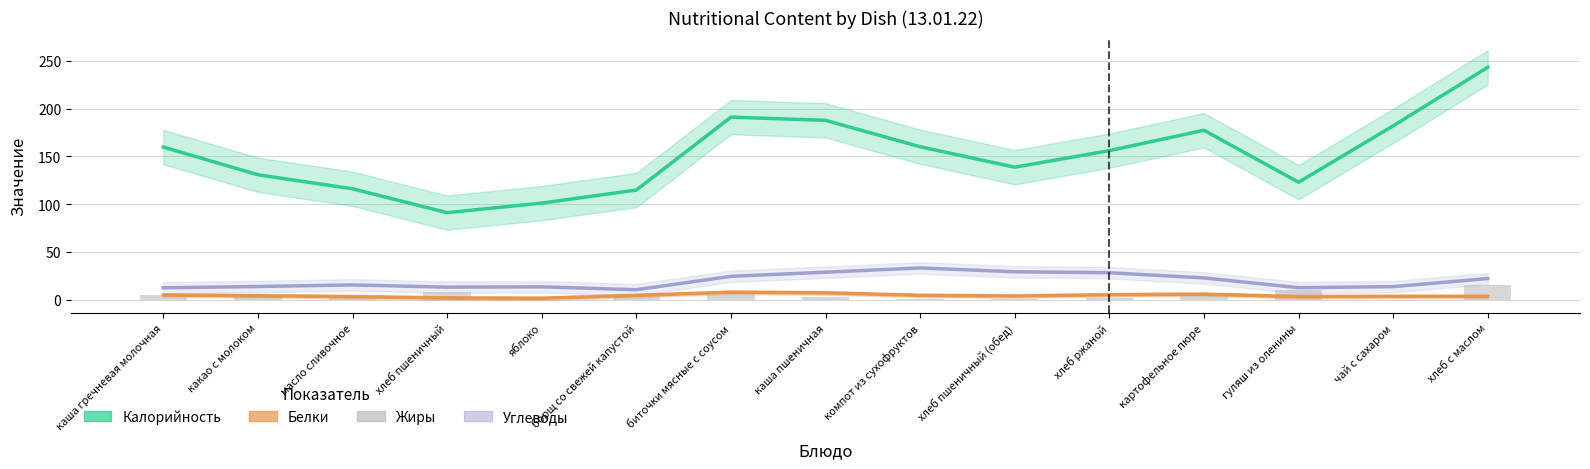

Which series has the widest spread of values?

Калорийность